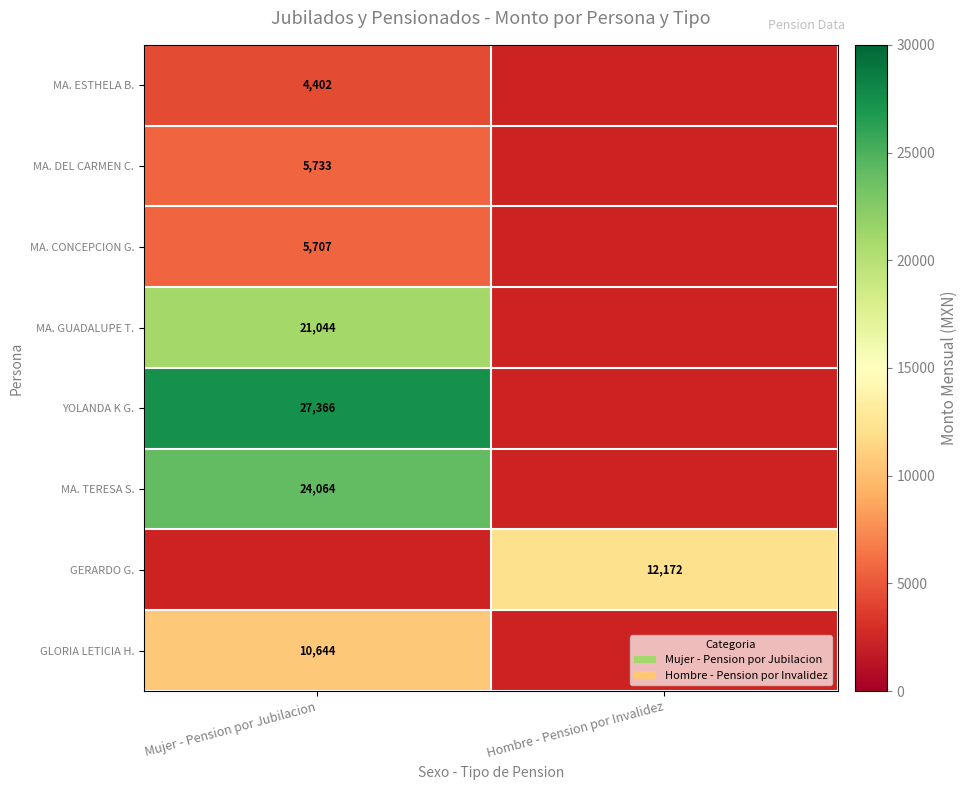

The value of GERARDO G. at Hombre - Pension por Invalidez is 19087.8. True or false?

False